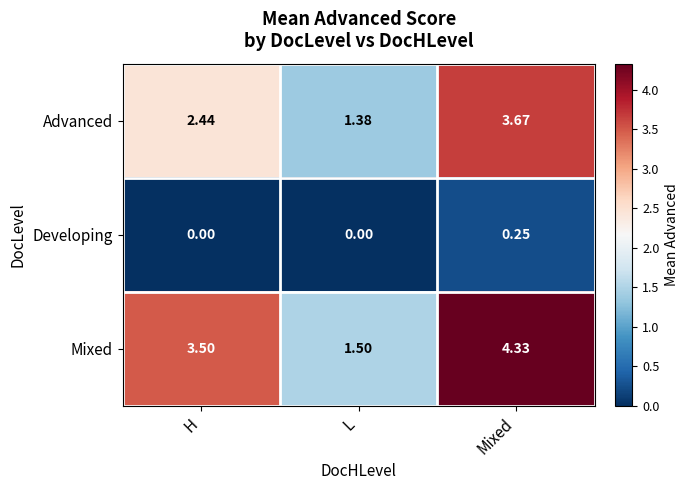

Rank the series by their maximum value, from lowest to highest.

Developing, Advanced, Mixed